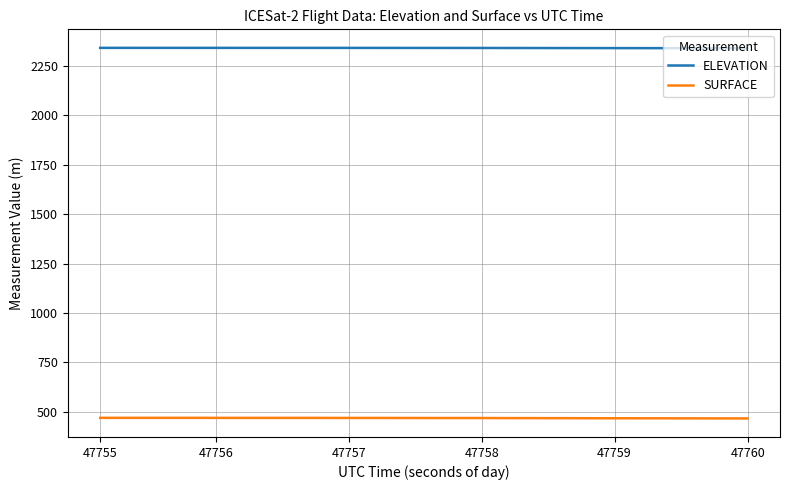

Rank the series by their maximum value, from lowest to highest.

SURFACE, ELEVATION